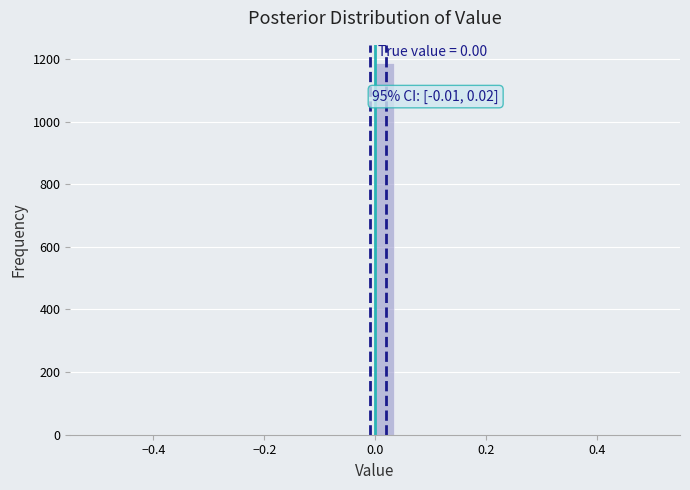

Read against the x-axis, roughly where is the centre of the tallest bar?

0.02